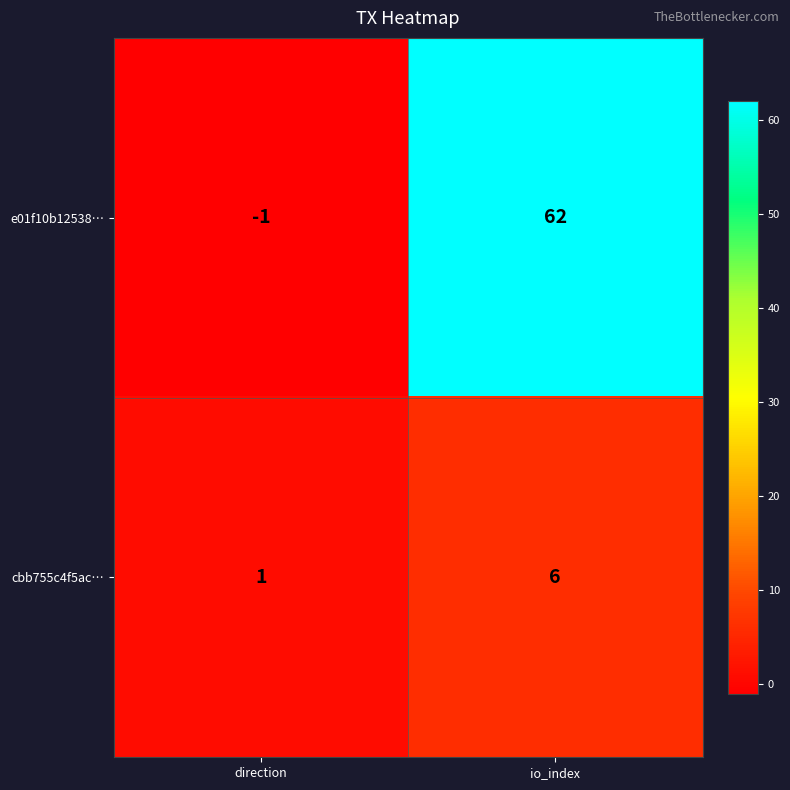

At which category is the sum across all series the highest?

io_index